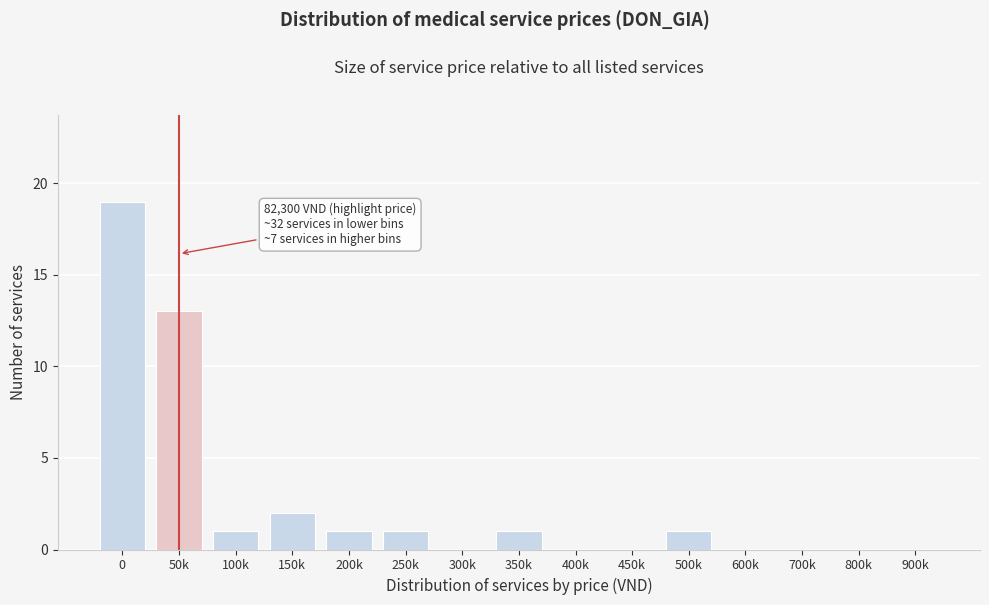

Reading right to left, what are all the values shown in this chart?

900k=0	800k=0	700k=0	600k=0	500k=1	450k=0	400k=0	350k=1	300k=0	250k=1	200k=1	150k=2	100k=1	50k=13	0=19